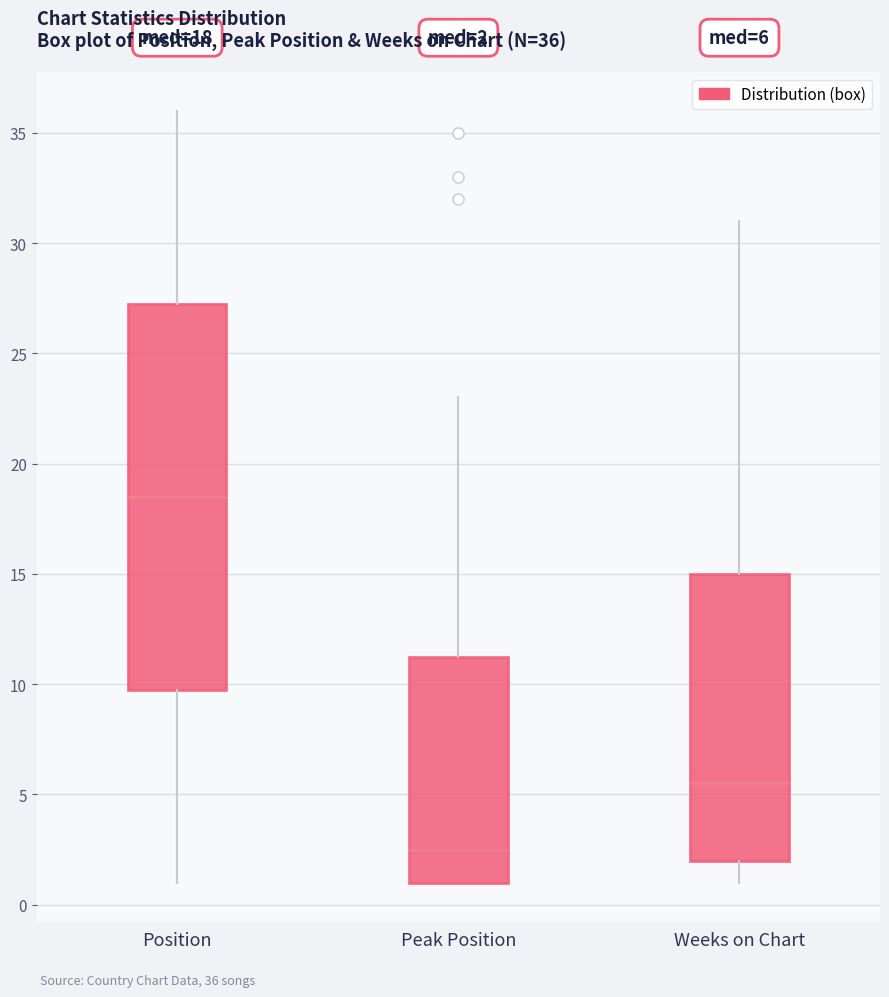

Which box has the lowest median line?

Peak Position